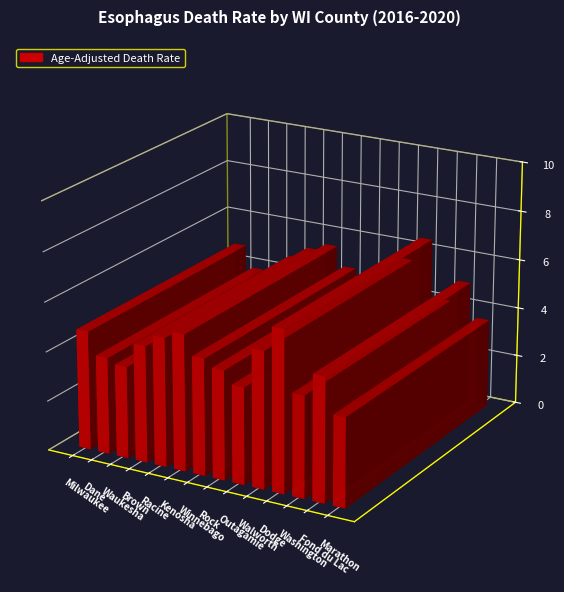

What is the maximum value shown in the chart?

6.5